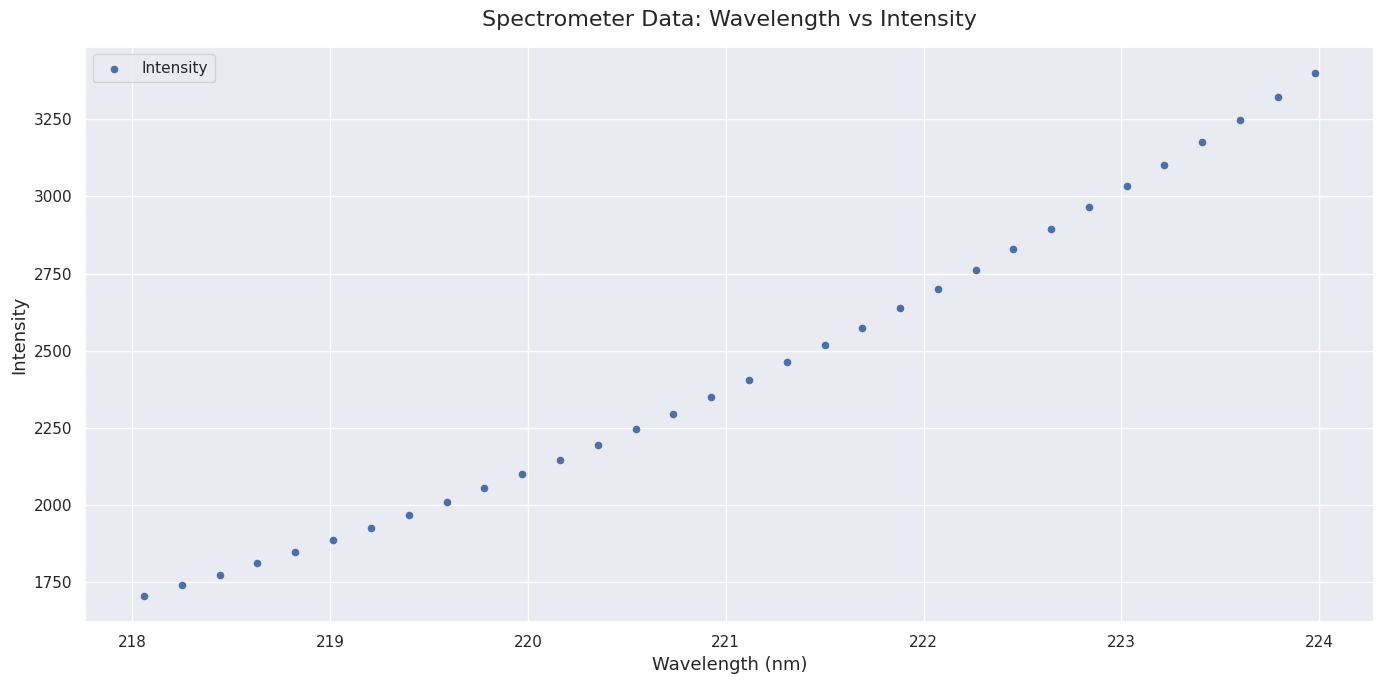

What is the range of Y values (max minus min)?

1695.0